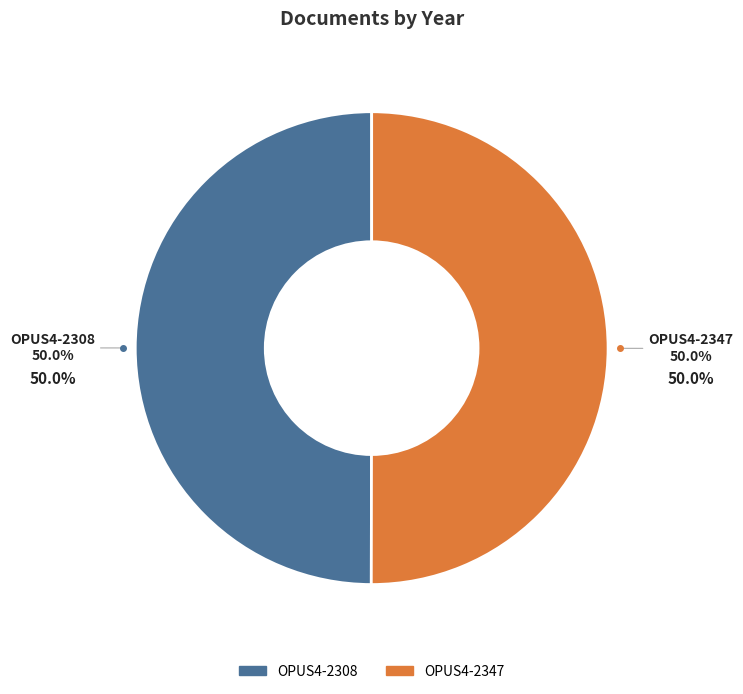

How many slices are in this pie chart?

2